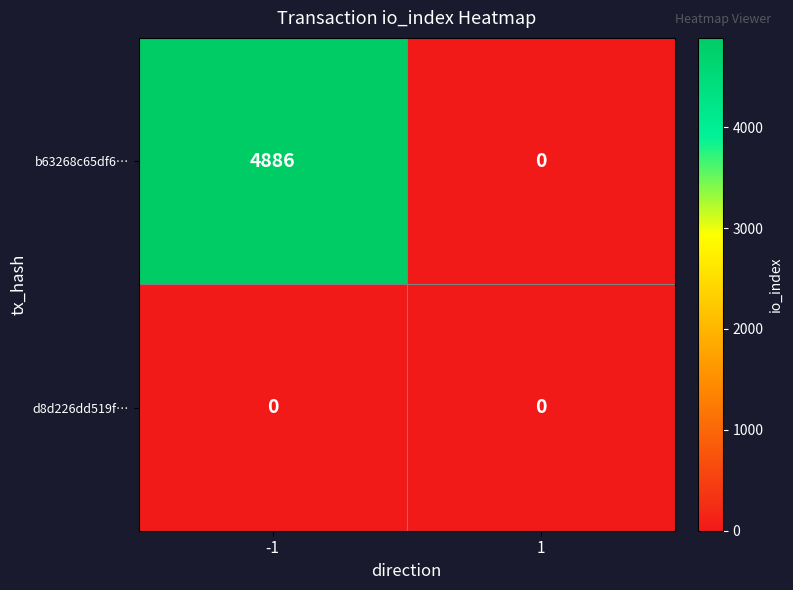

Reading left to right, transcribe all the data shown in this chart.

b63268c65df6…: -1=4886	1=0
d8d226dd519f…: -1=0	1=0